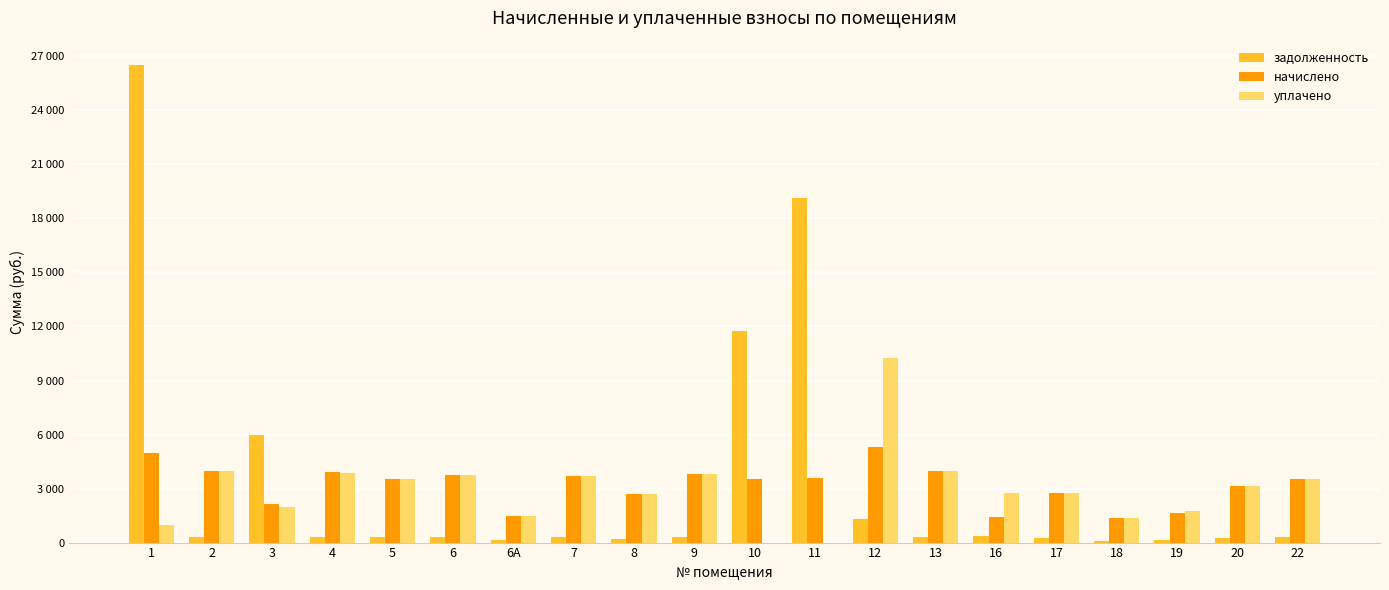

What is the maximum value shown in the chart?

26544.1